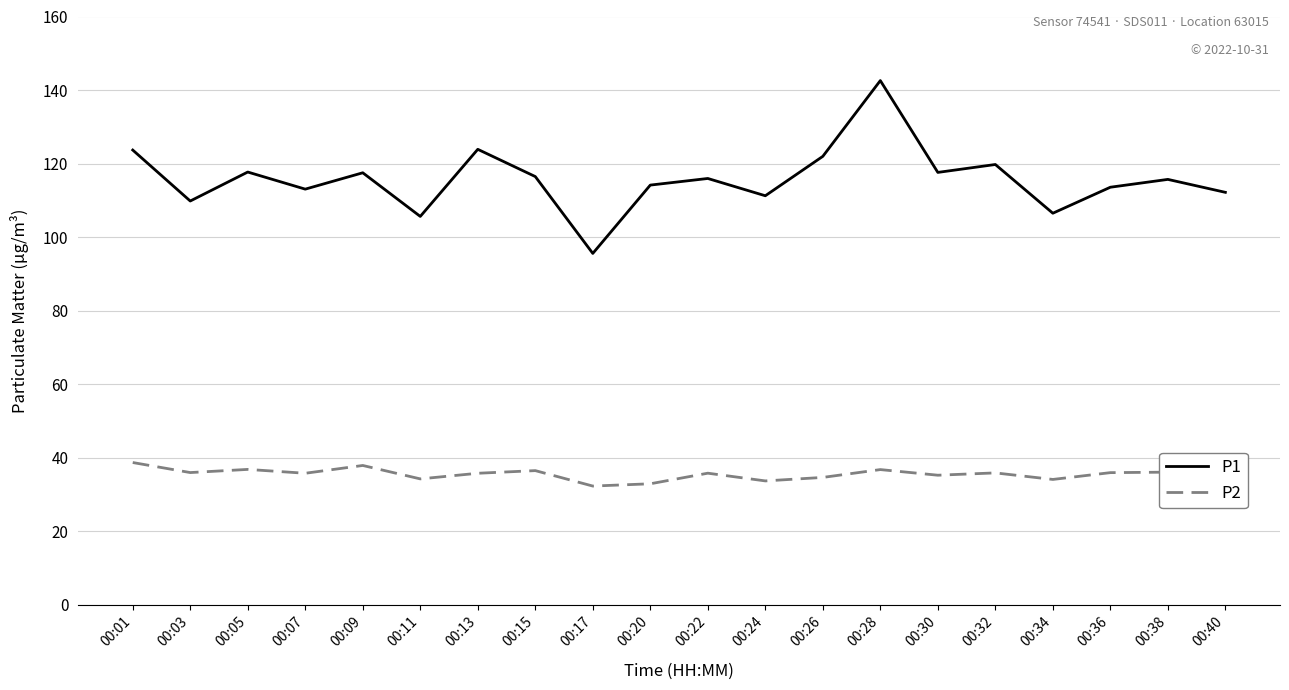

What is the sum of the P2 values at 00:30 and 00:20?

68.2